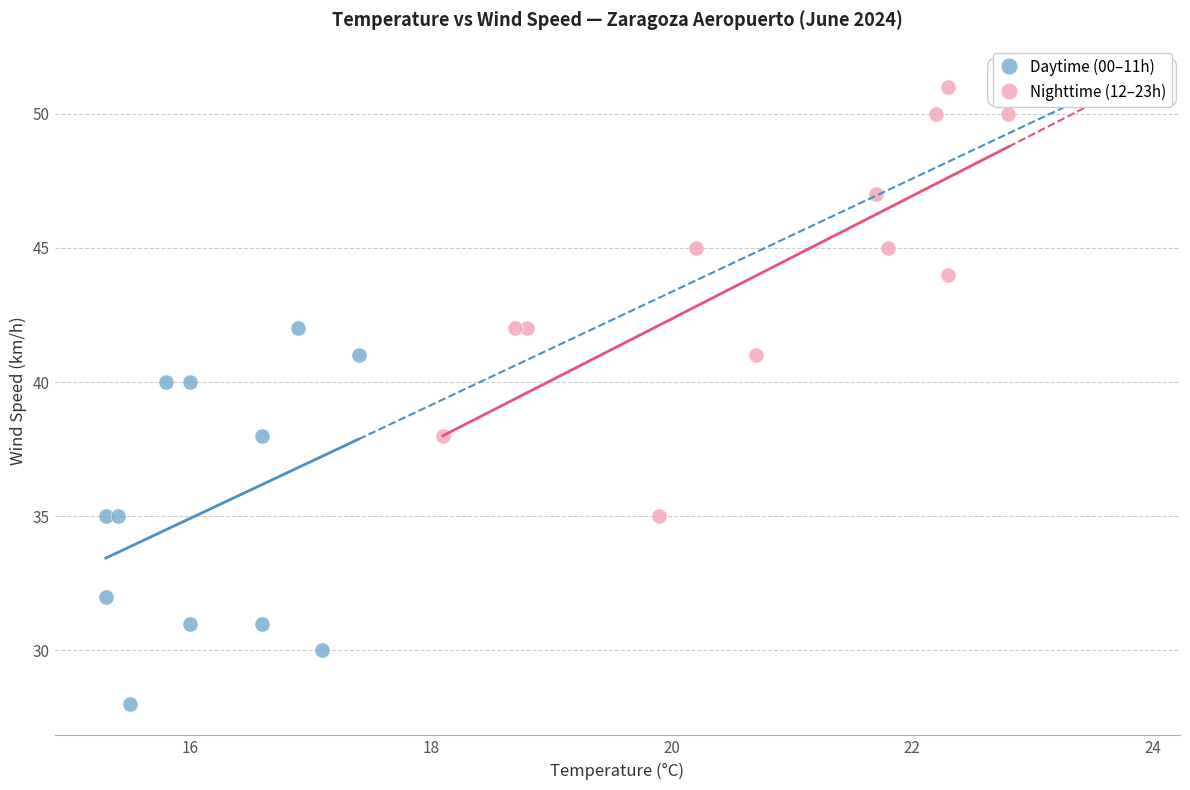

Which series reaches the maximum Y coordinate?

Nighttime (12–23h)